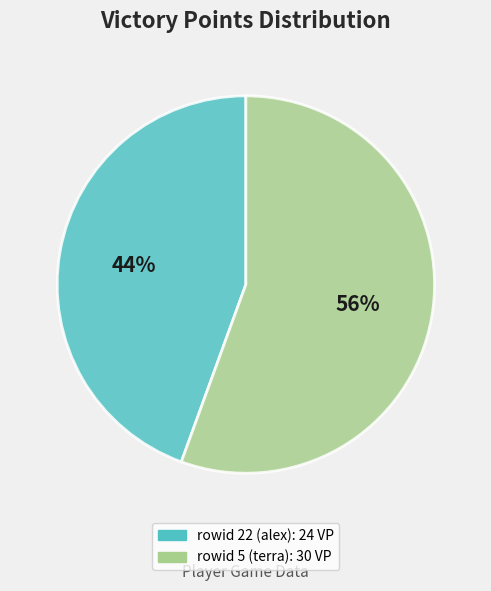

Is there a majority slice in this chart?

Yes